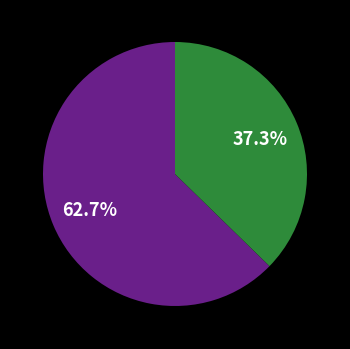

Is there a majority slice in this chart?

Yes